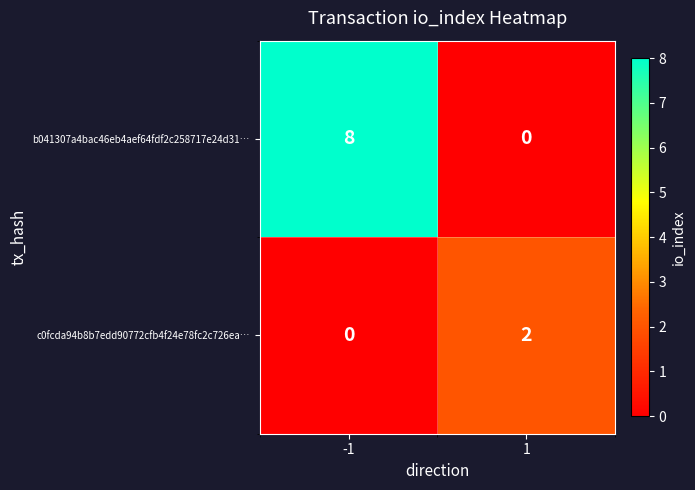

What is the sum of the b041307a4bac46eb4aef64fdf2c258717e24d31… values at -1 and 1?

8